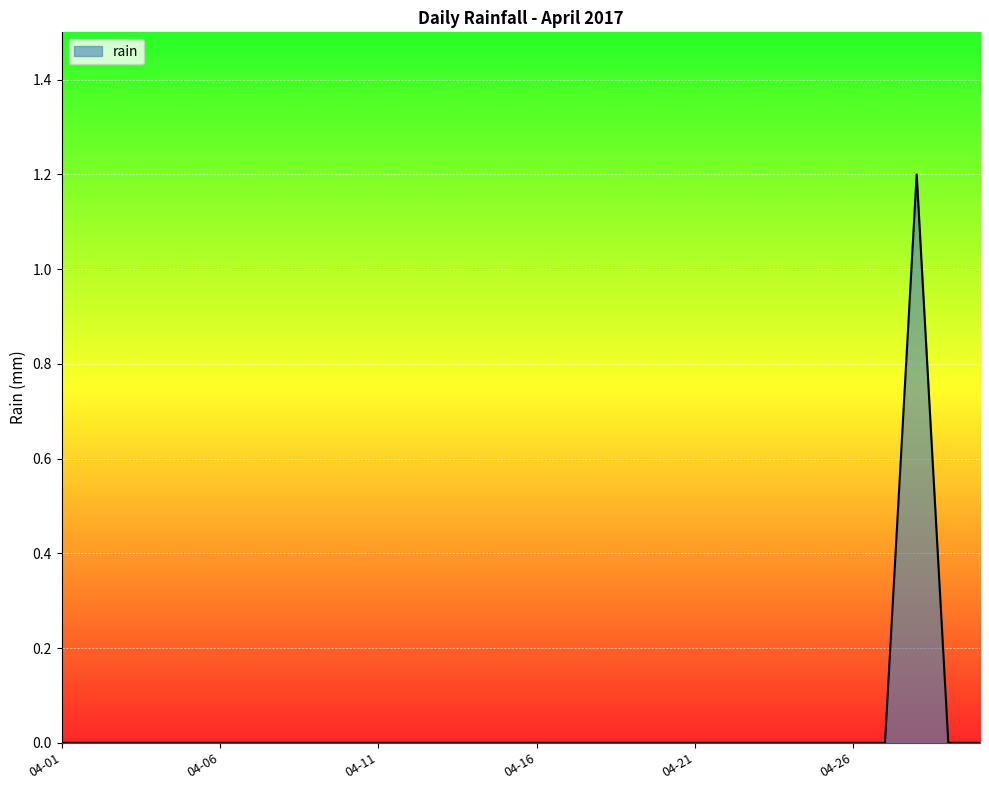

Does the chart display data point markers on the line(s)?

No